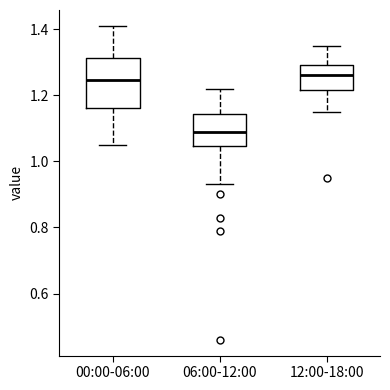

Reading left to right, transcribe this box plot: for each box, give where its median line is, the range the box spans, and where its two whiskers end, as read against the y-axis. The values are not printed on the chart, so give them approximately, as read against the axis.

00:00-06:00: median 1.24, box 1.16 to 1.32, whiskers 1.06 to 1.42
06:00-12:00: median 1.10, box 1.04 to 1.14, whiskers 0.94 to 1.22
12:00-18:00: median 1.26, box 1.22 to 1.30, whiskers 1.16 to 1.36